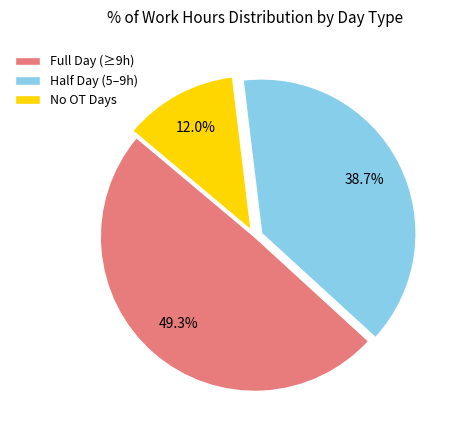

Between No OT Days and Half Day (5–9h), which is larger?

Half Day (5–9h)